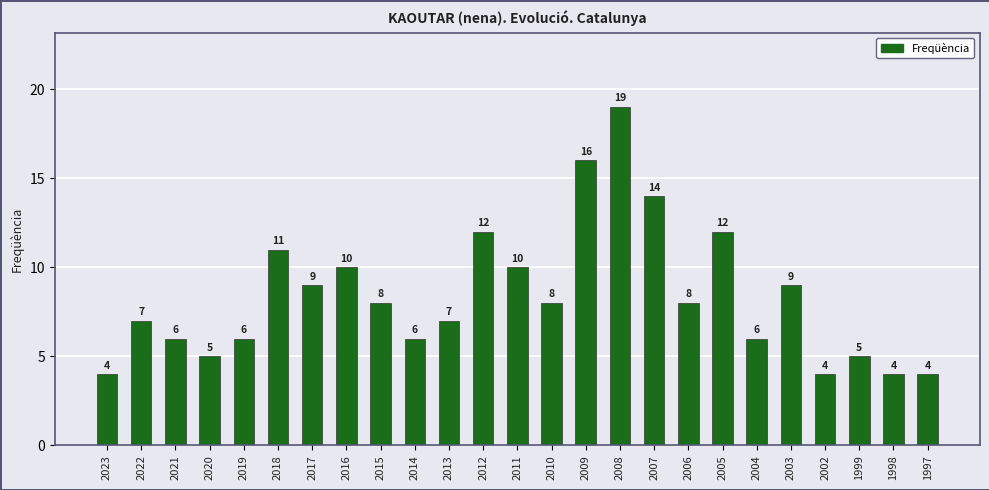

What is the sum of all values?

210